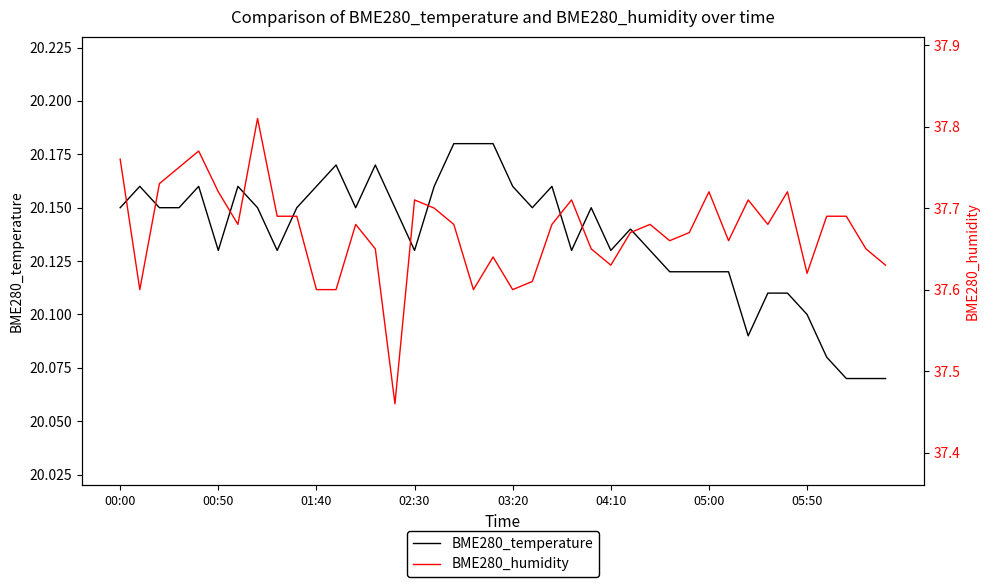

What is the highest value of the BME280_temperature series?

20.2